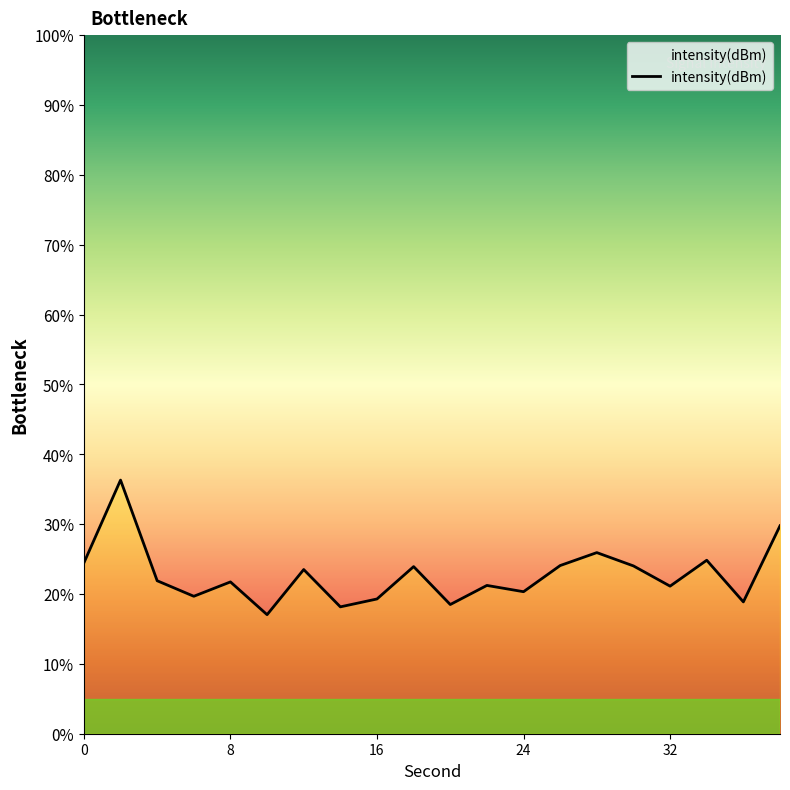

What is the sum of all values?

454.7